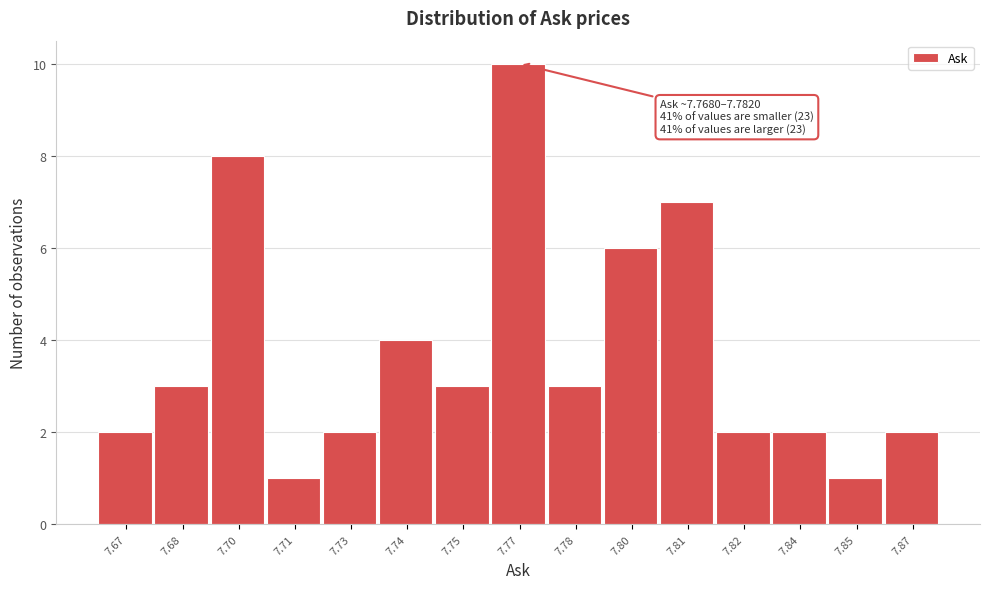

Reading right to left, list all the values displayed in this chart.

7.87=2	7.85=1	7.84=2	7.82=2	7.81=7	7.80=6	7.78=3	7.77=10	7.75=3	7.74=4	7.73=2	7.71=1	7.70=8	7.68=3	7.67=2